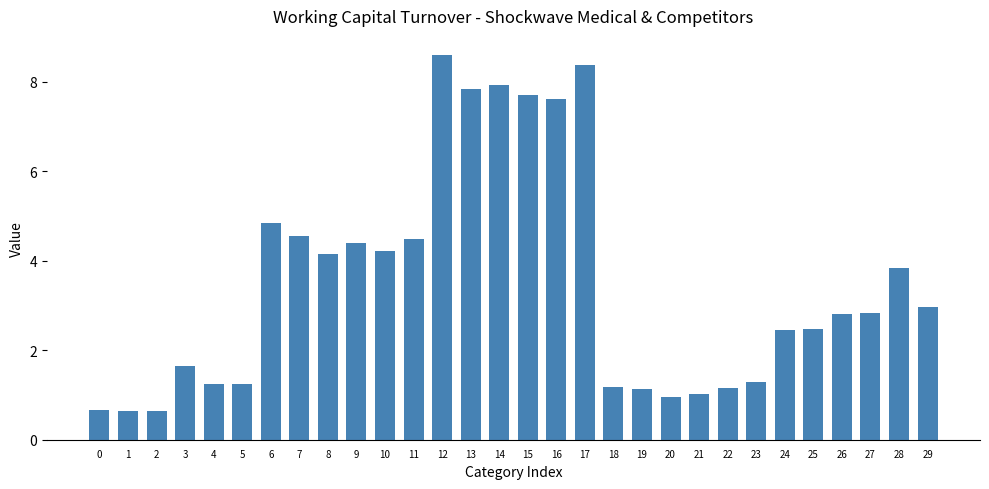

Does the chart contain stacked bars?

No